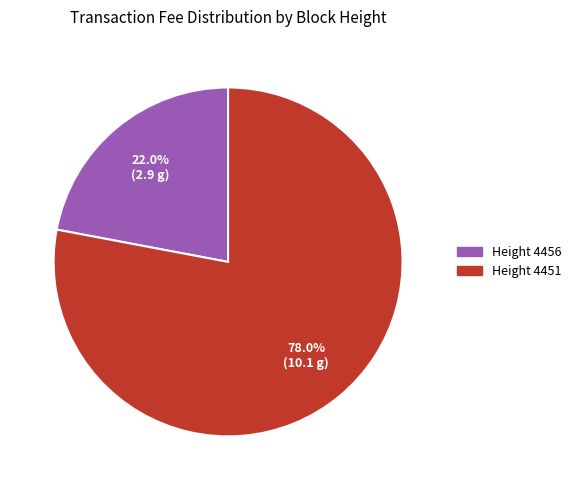

Does any single category account for the majority?

Yes